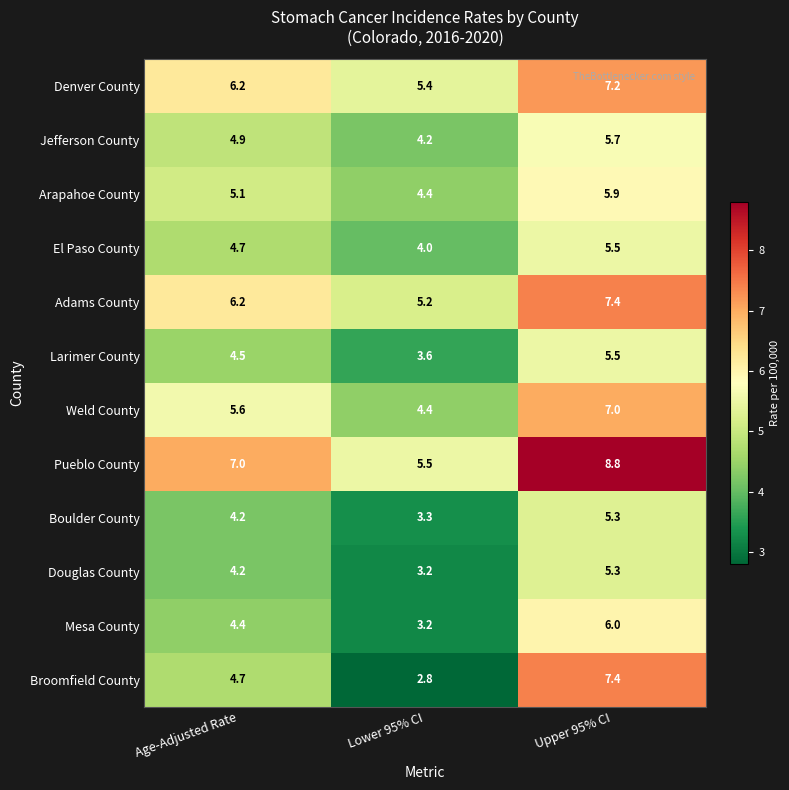

Count the number of data series in this chart.

12